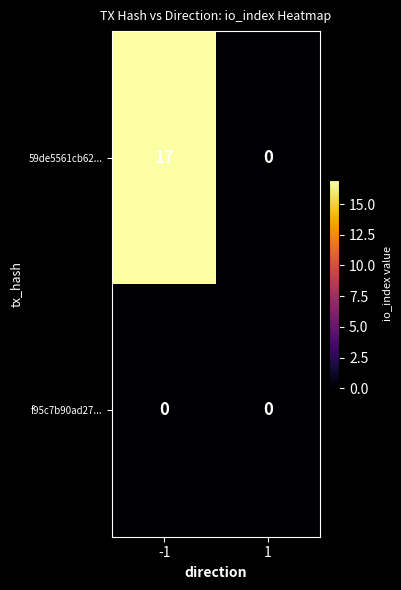

Reading right to left, what are all the values shown in this chart?

59de5561cb62...: 1=0	-1=17
f95c7b90ad27...: 1=0	-1=0